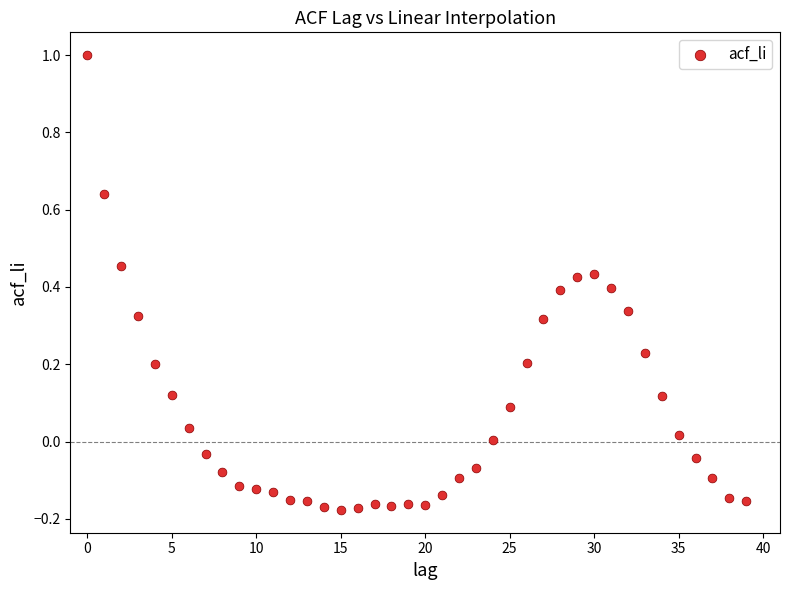

What is the range of Y values (max minus min)?

1.2